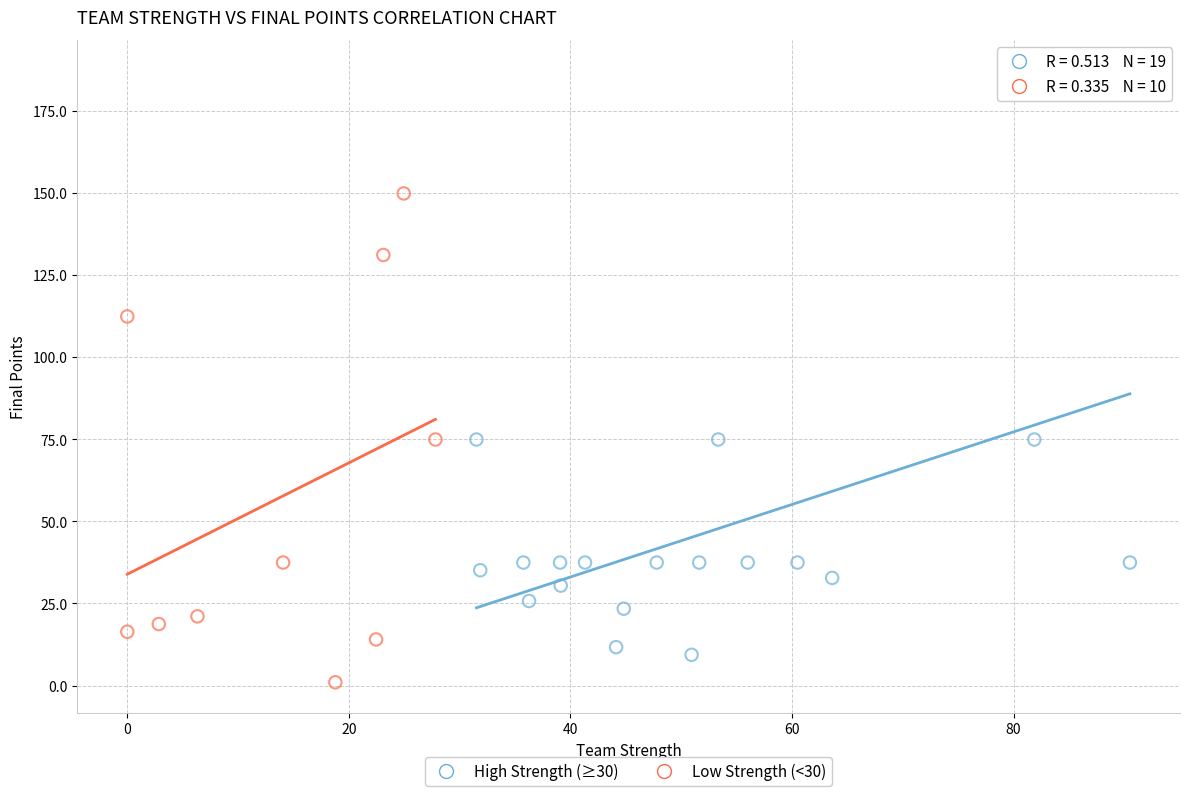

Which series contains the highest Y value?

High Strength (≥30)